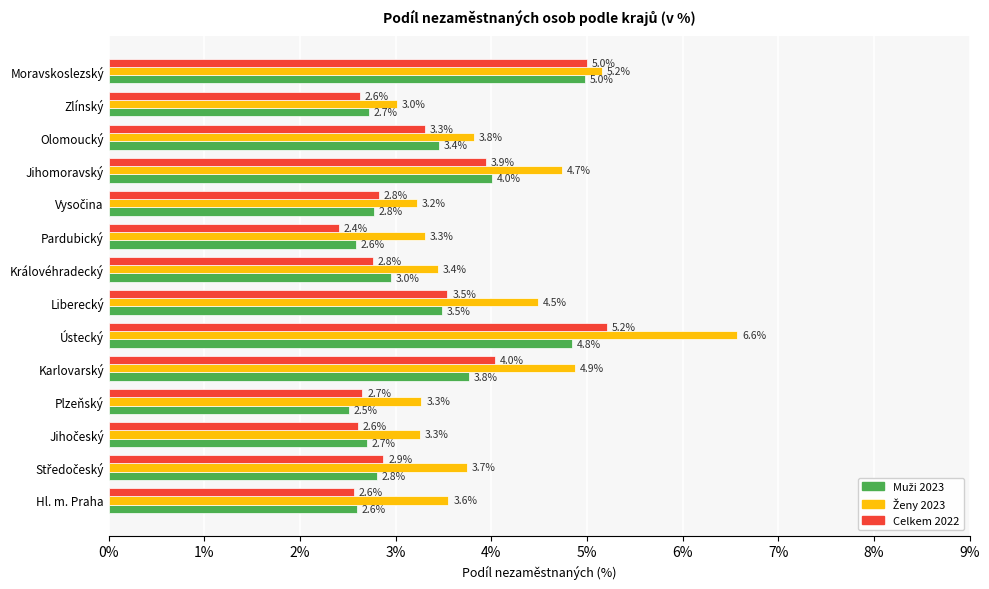

Count the number of data series in this chart.

3